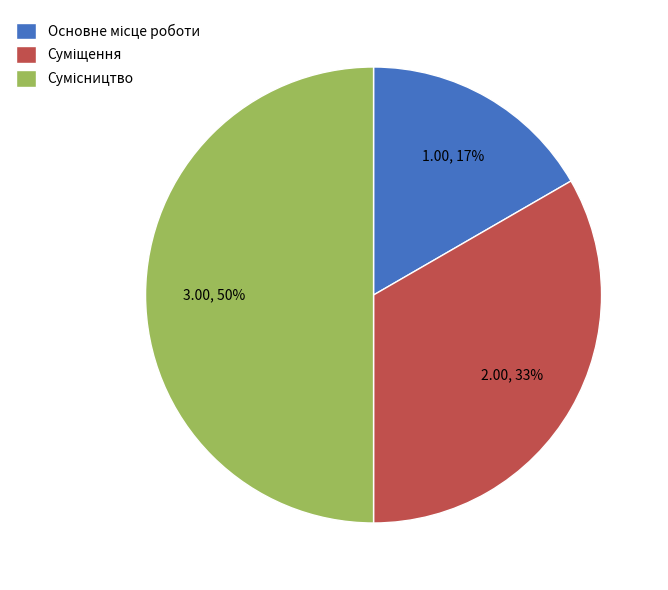

To the nearest percent, what is the difference between the largest and smallest slice percentages?

33%